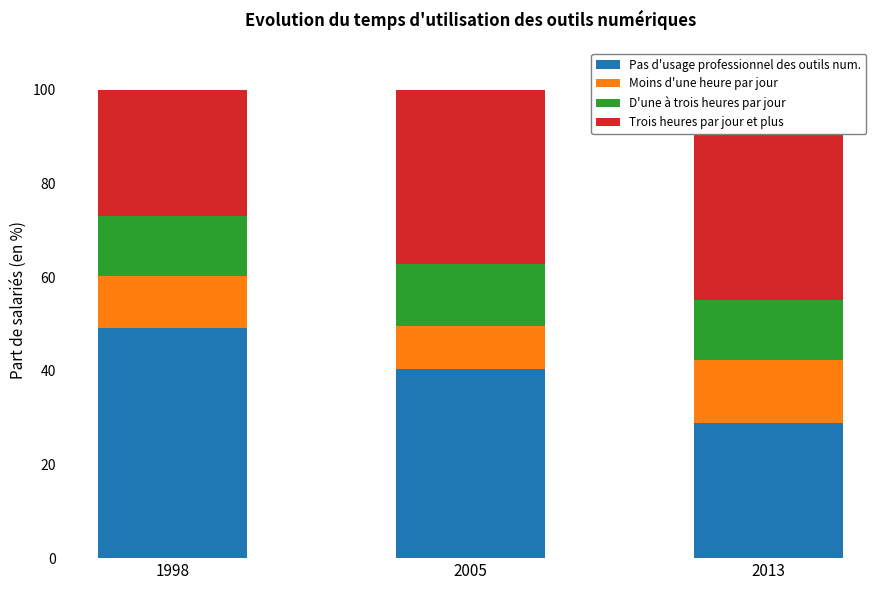

What is the average value of the Pas d'usage professionnel des outils num. series?

39.5